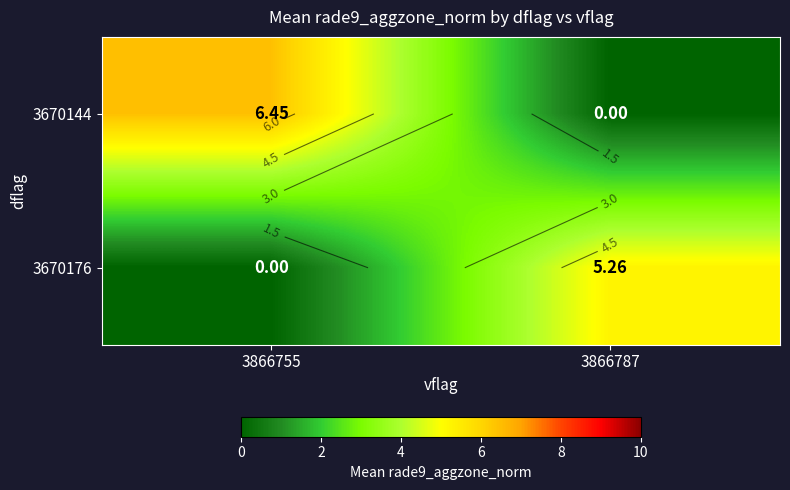

The value of 3670144 at 3866787 is 0.0. True or false?

True